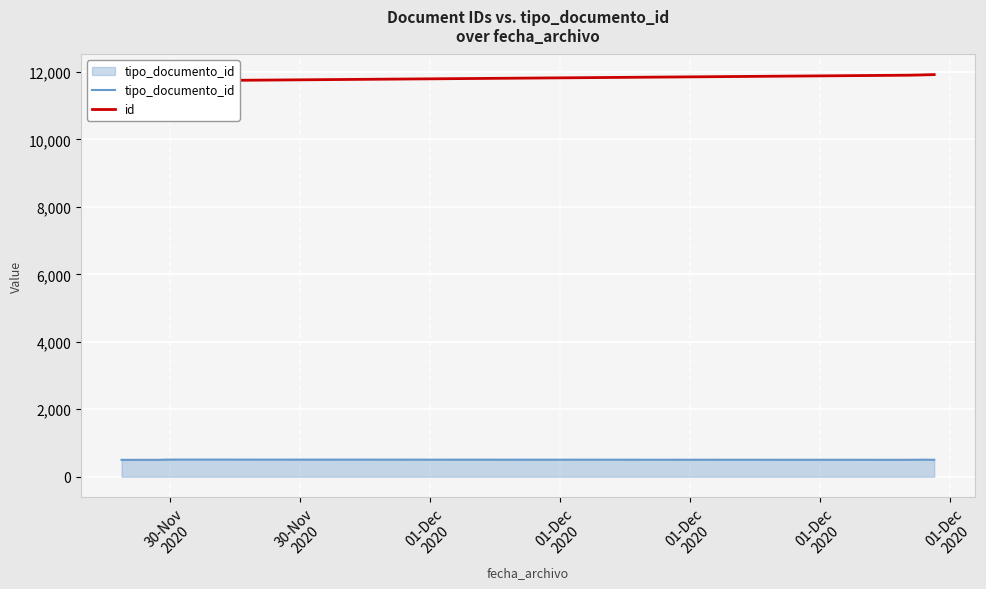

At which label does id reach its minimum?

30-Nov
2020